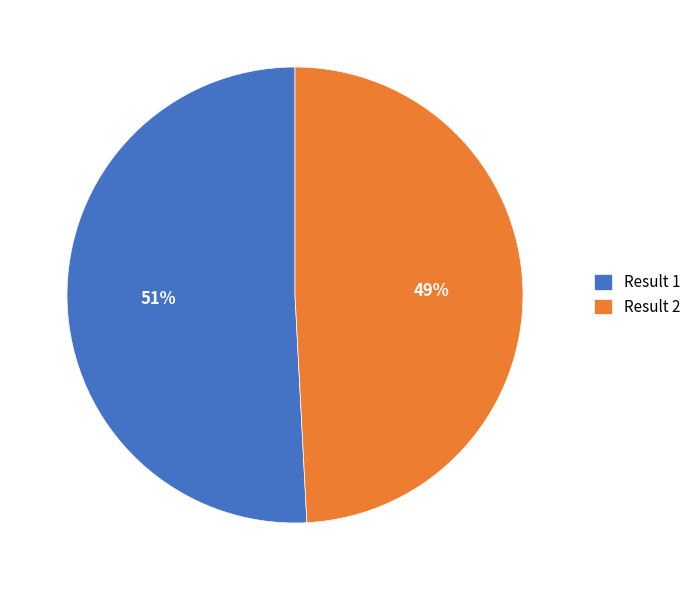

Which category accounts for the majority?

Result 1